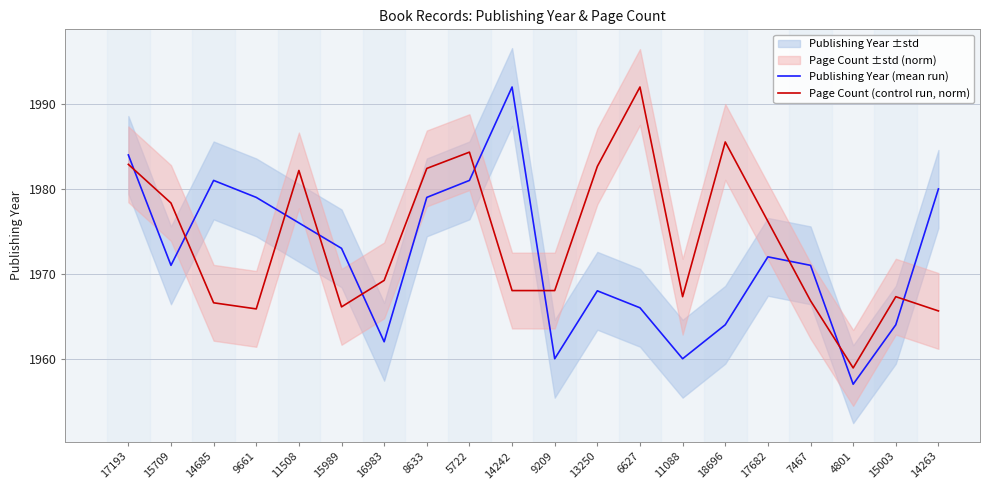

Reading right to left, list all the values displayed in this chart.

Publishing Year (mean run): 1980.0	1964.0	1957.0	1971.0	1972.0	1964.0	1960.0	1966.0	1968.0	1960.0	1992.0	1981.0	1979.0	1962.0	1973.0	1976.0	1979.0	1981.0	1971.0	1984.0
Page Count (control run, norm): 1965.6	1967.3	1958.9	1966.8	1976.2	1985.5	1967.3	1992.0	1982.7	1968.0	1968.0	1984.3	1982.4	1969.2	1966.1	1982.2	1965.9	1966.6	1978.3	1982.9